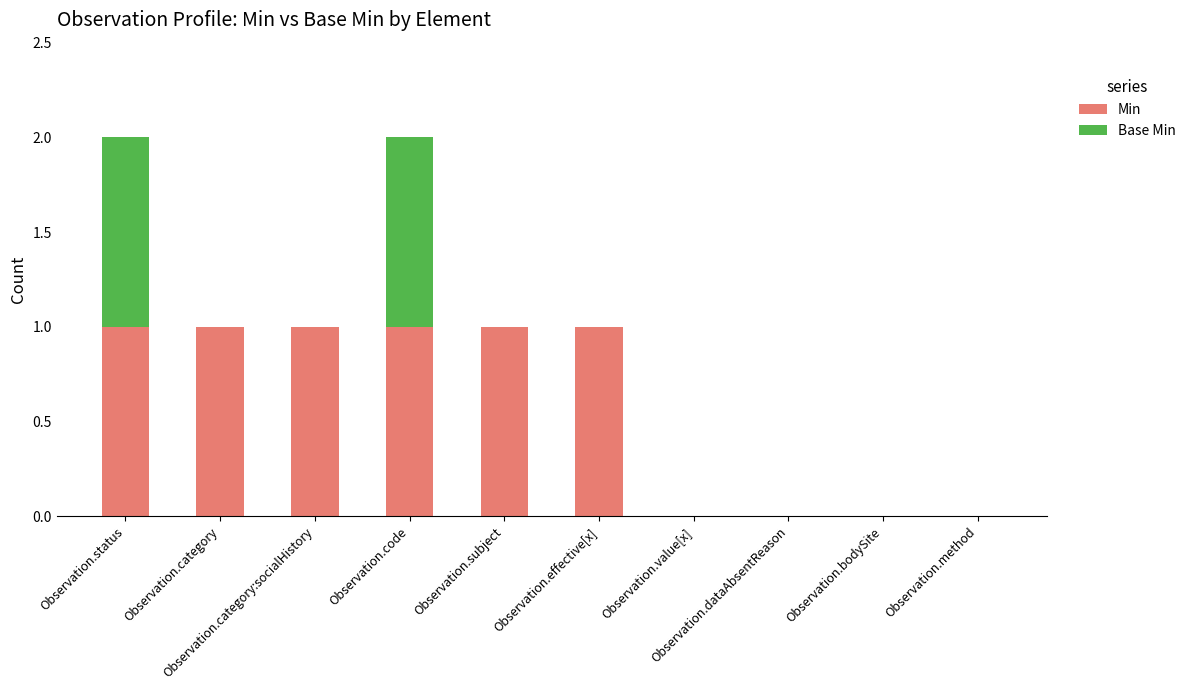

What are all the series names shown in the legend?

Min, Base Min